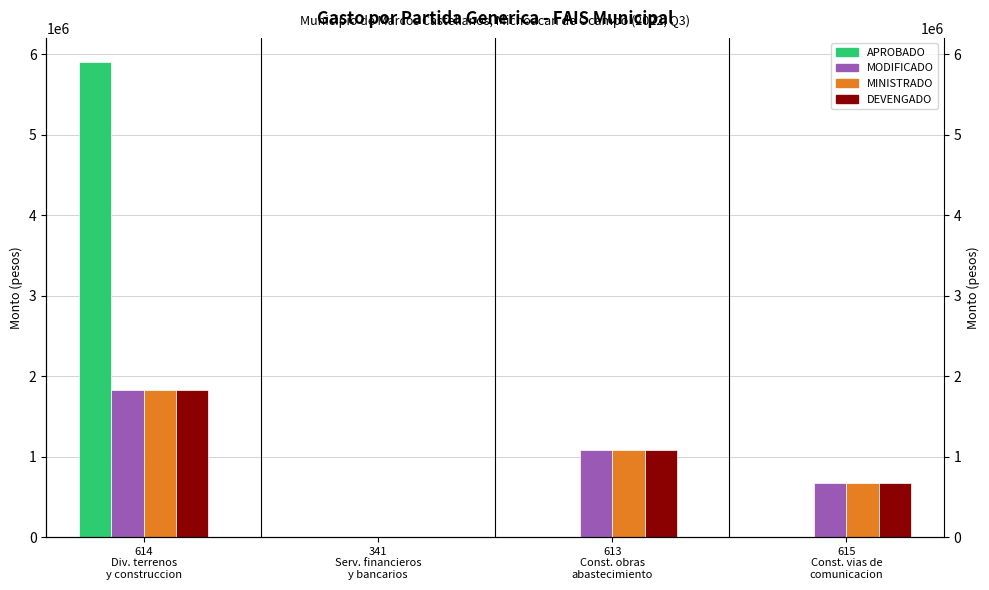

Which series has the widest spread of values?

APROBADO